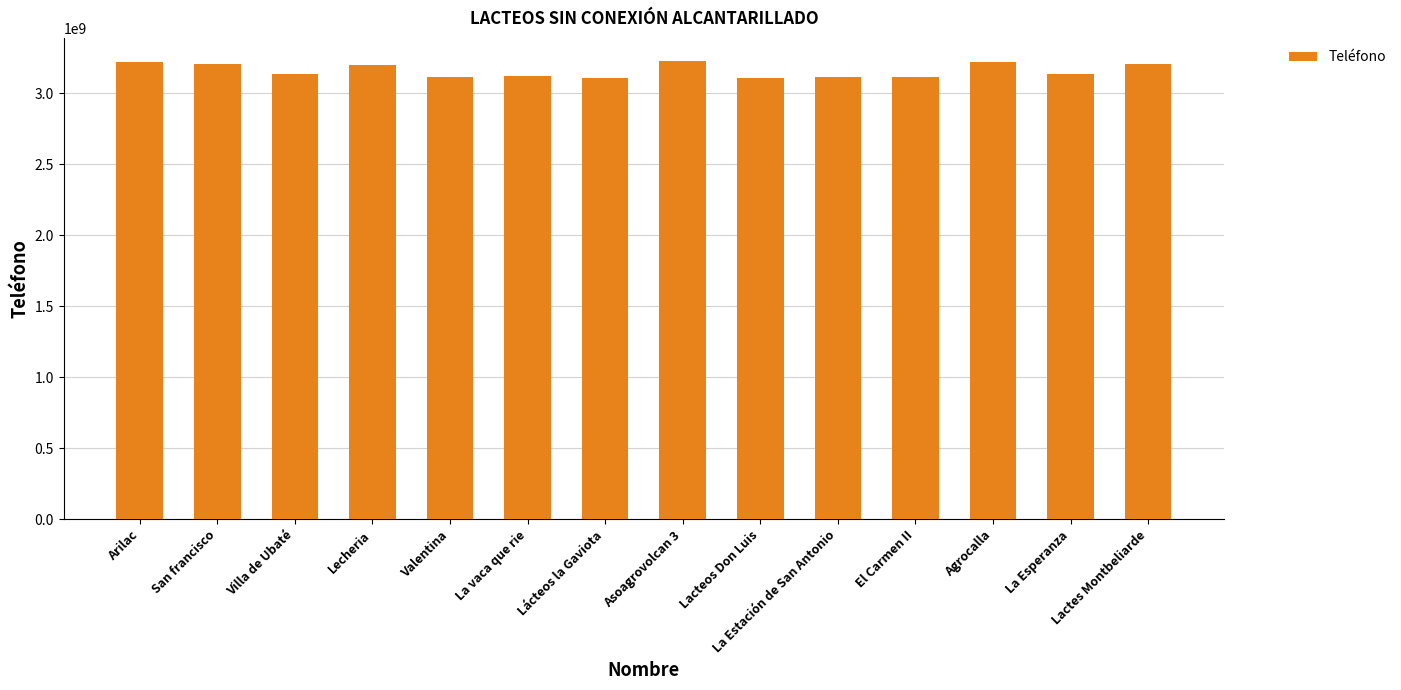

What is the difference between the values at Agrocalla and Asoagrovolcan 3?

8518988